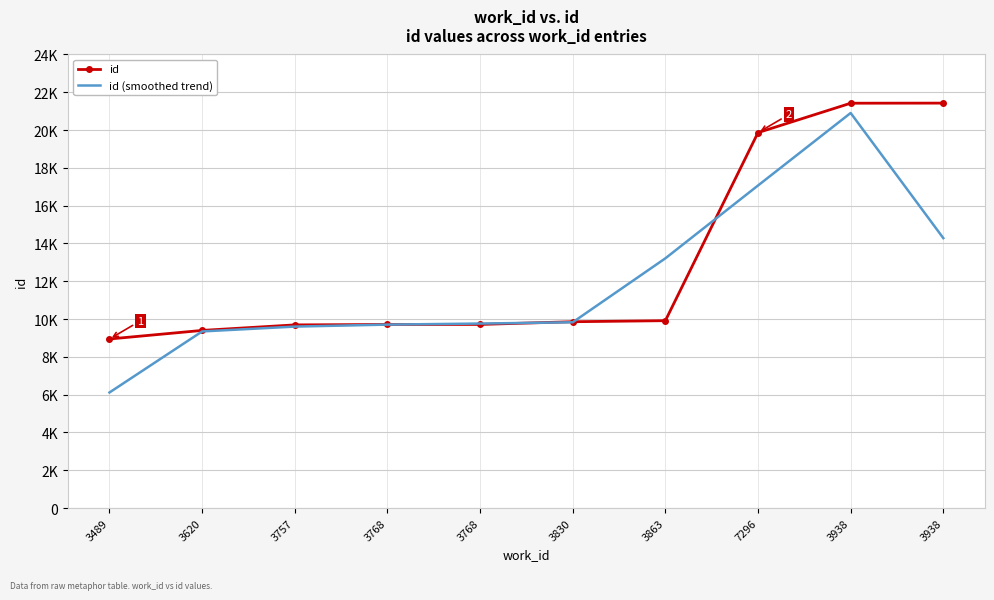

What is the difference between the maximum and minimum values in the id series?

12481.0